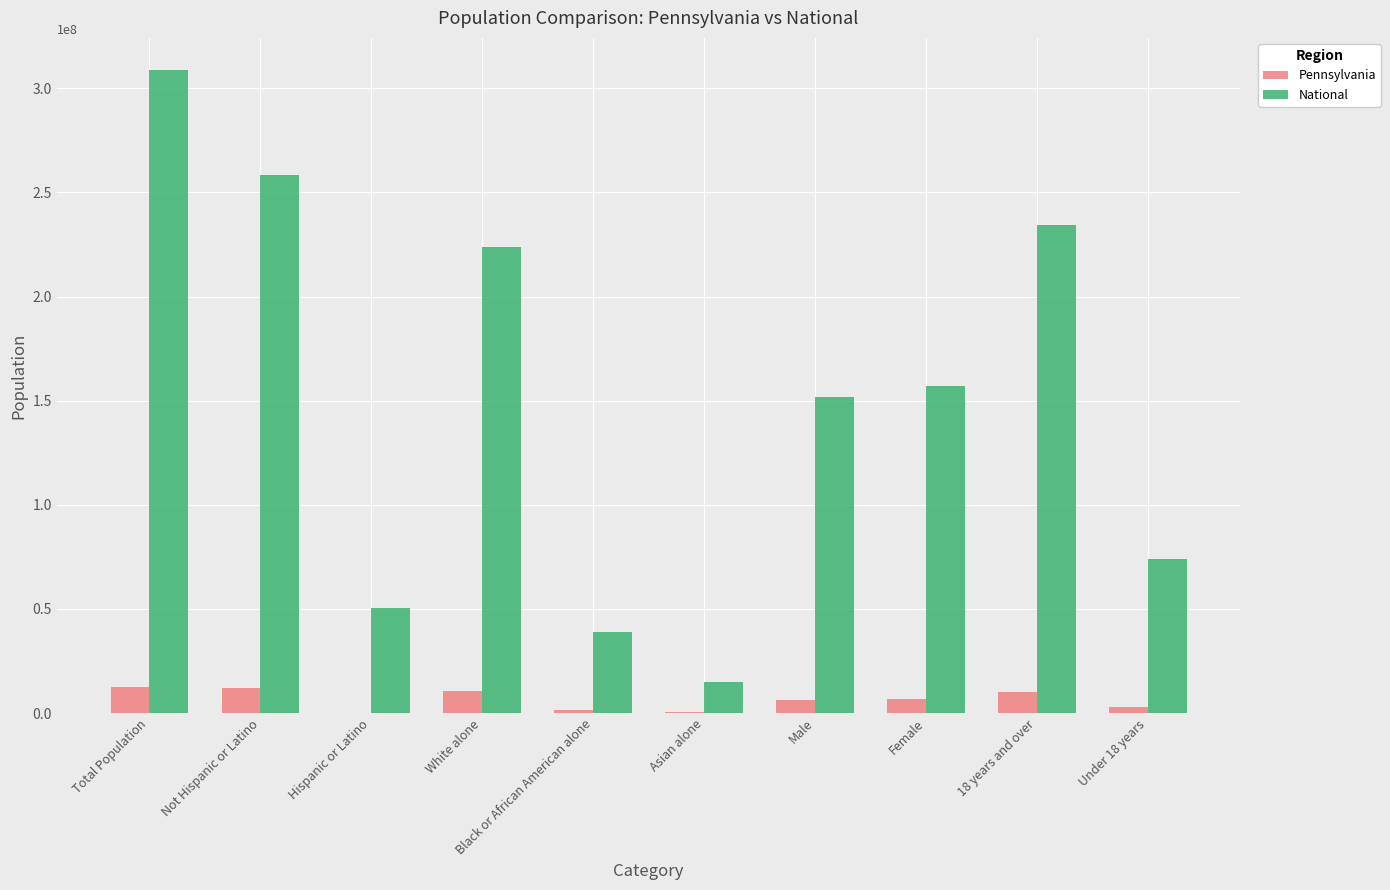

Which series changed the most between Black or African American alone and Male?

National